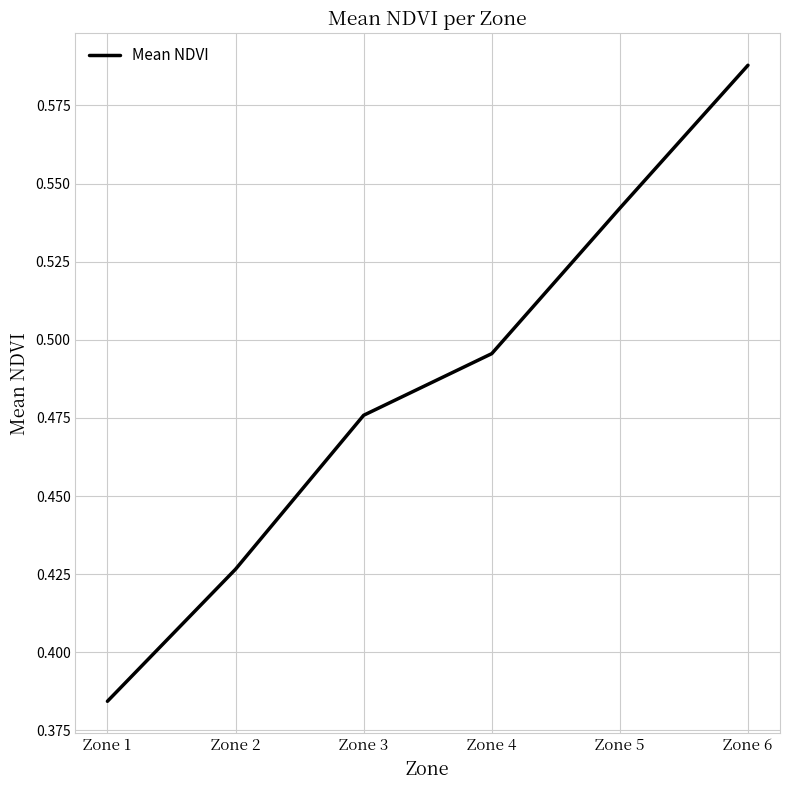

List the labels in order of value, smallest first.

Zone 1, Zone 2, Zone 3, Zone 4, Zone 5, Zone 6